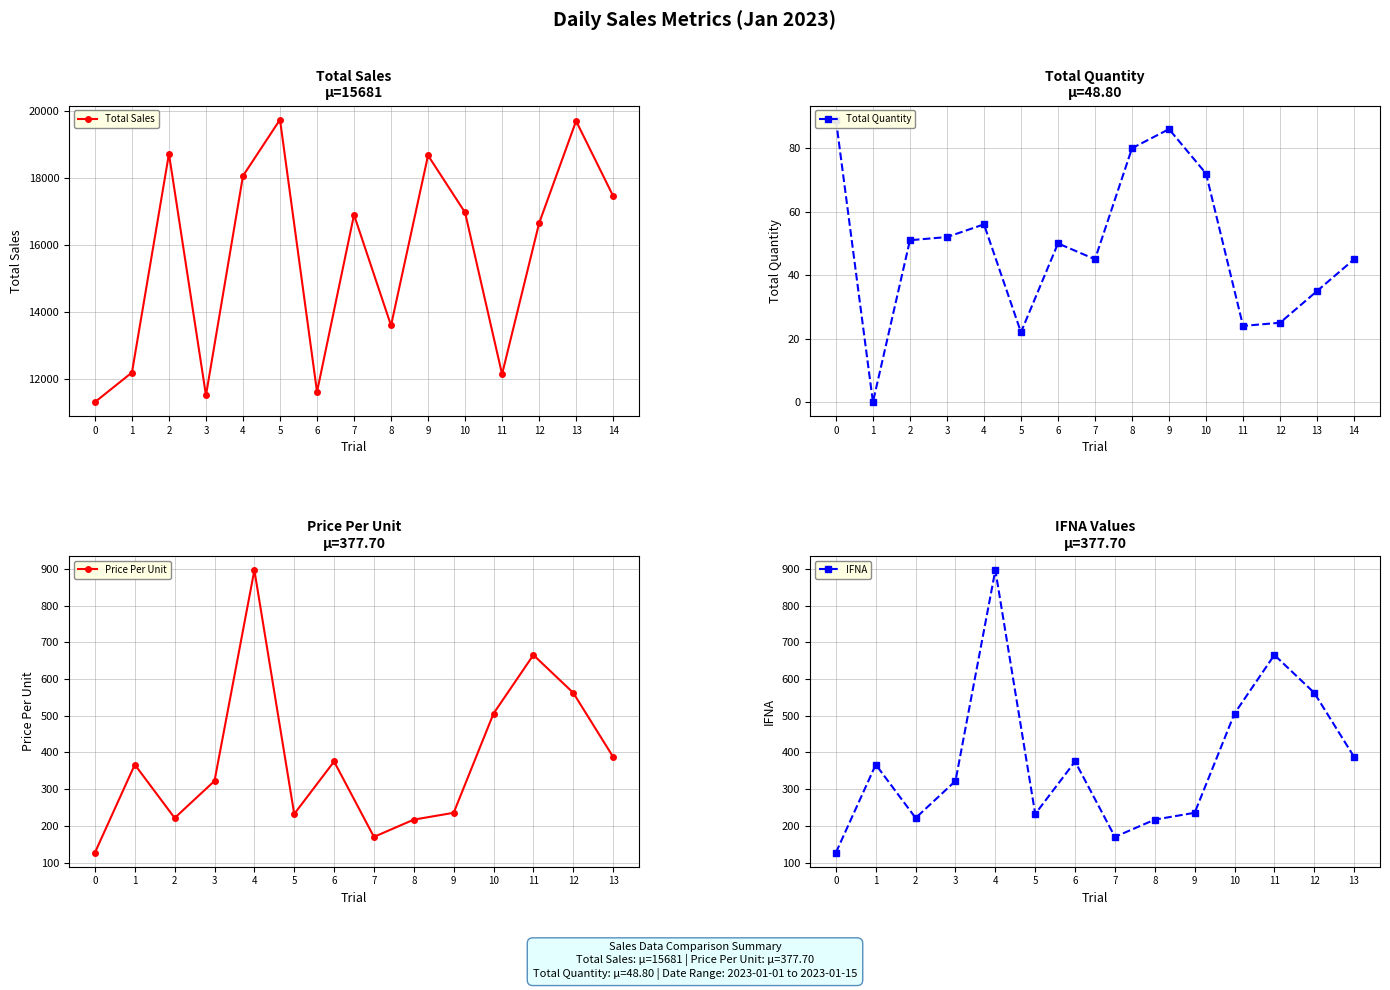

The value of Total Sales at 1 is 12197. True or false?

True